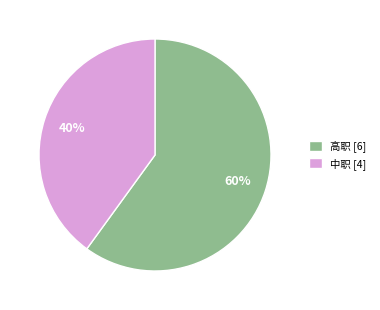

What is the ratio of the value at 高职 to the value at 中职?

1.5